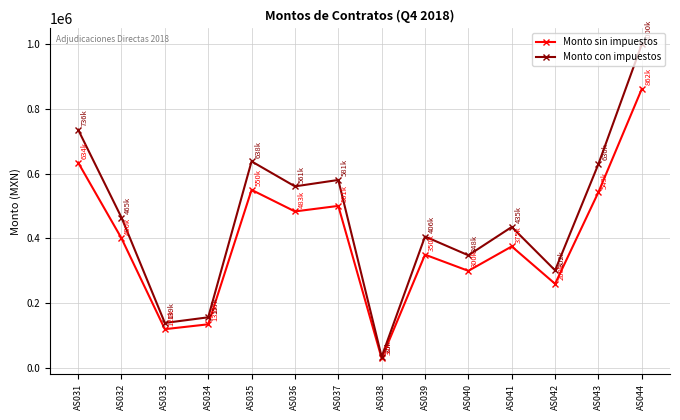

Rank the series by their average value, from highest to lowest.

Monto con impuestos, Monto sin impuestos